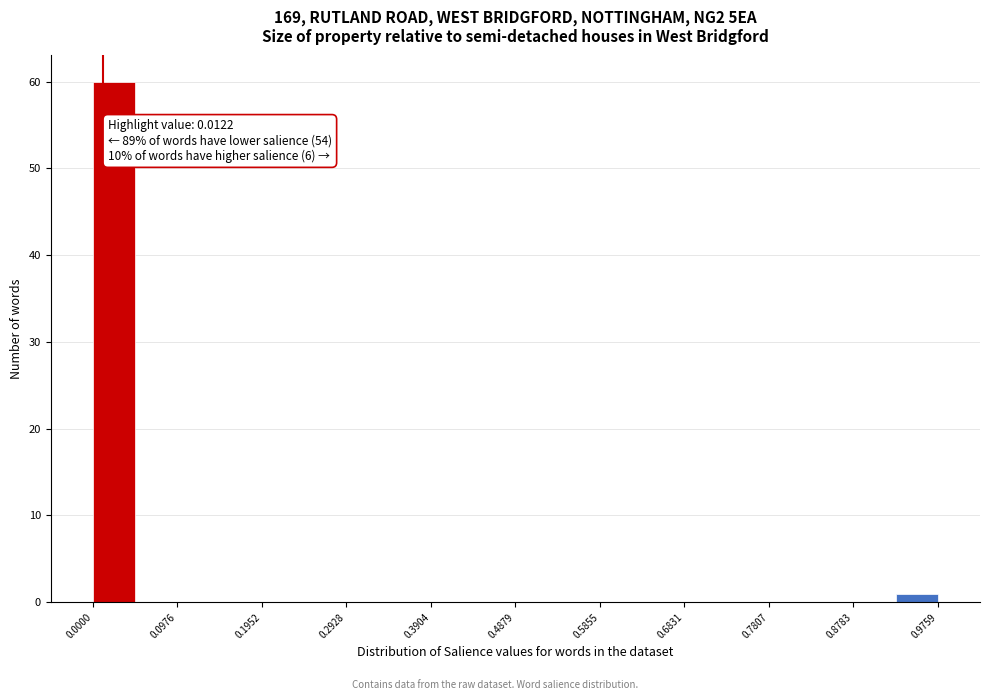

Over which range of the x-axis is the bar tallest?

0.00 to 0.05